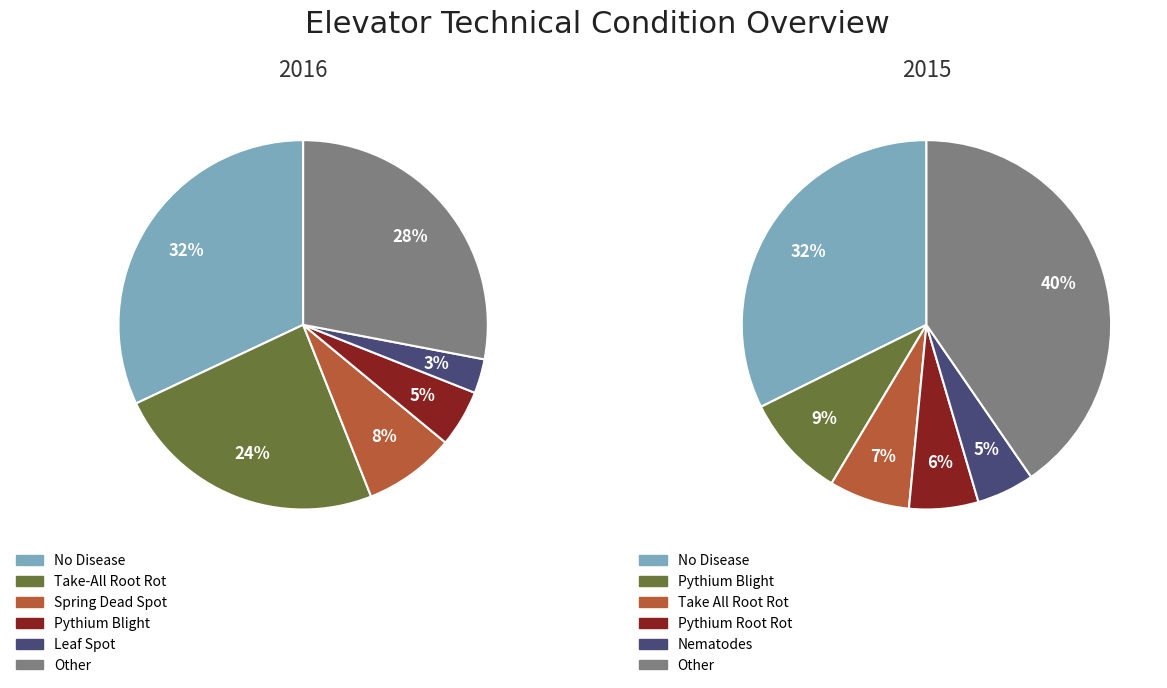

The 2 slice represents 17% of the pie. True or false?

False